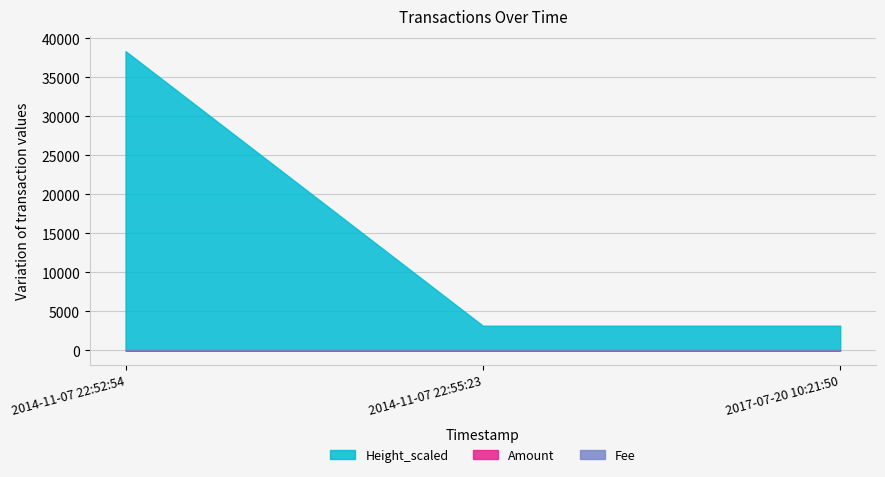

Which has a higher value, 2017-07-20 10:21:50 or 2014-11-07 22:55:23?

2017-07-20 10:21:50